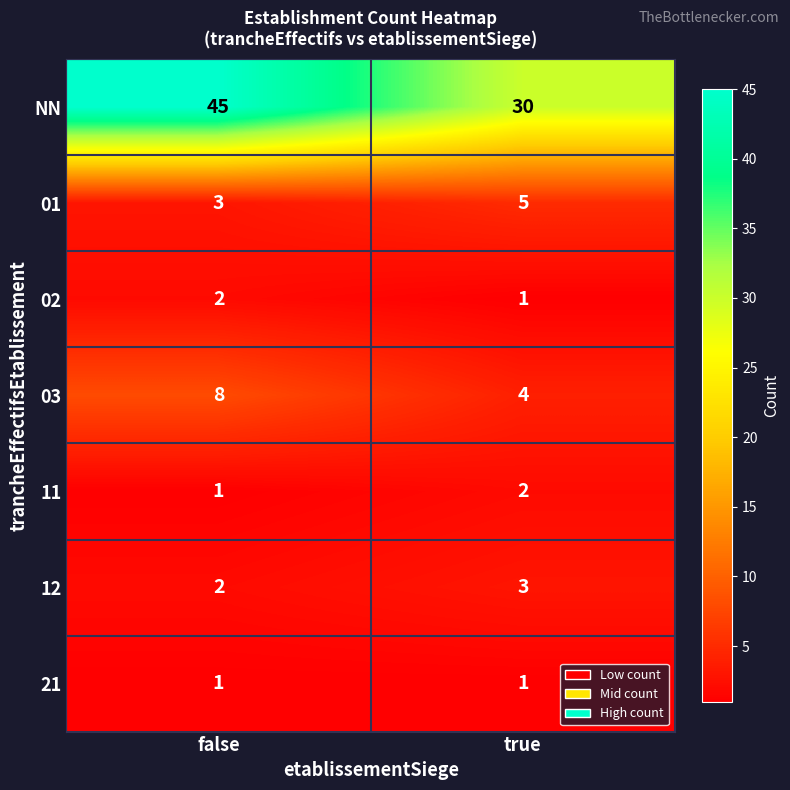

What is the total value across all series at true?

46